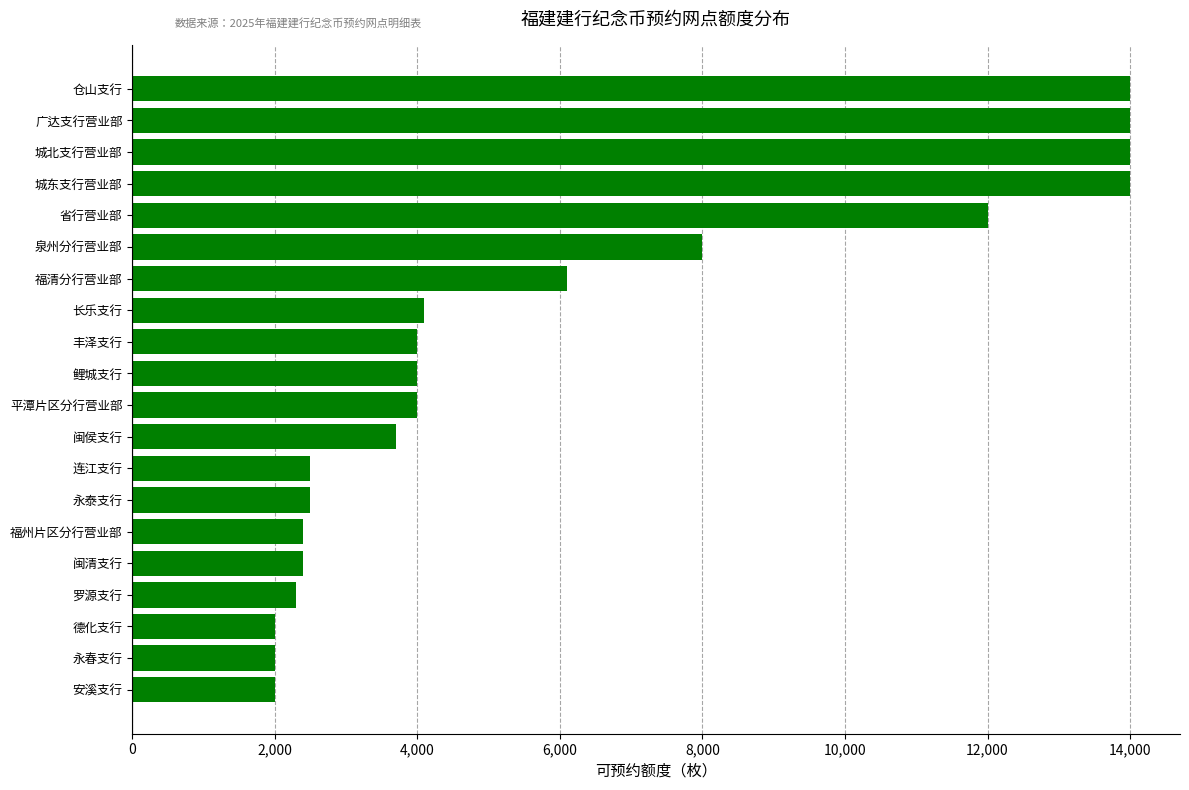

What is the approximate value at 罗源支行?

2300